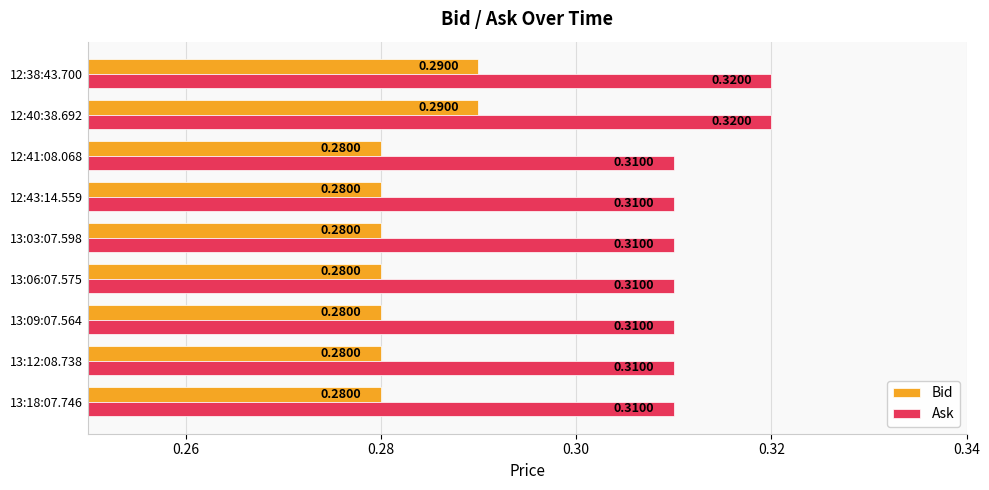

Count the number of categories in the chart.

9